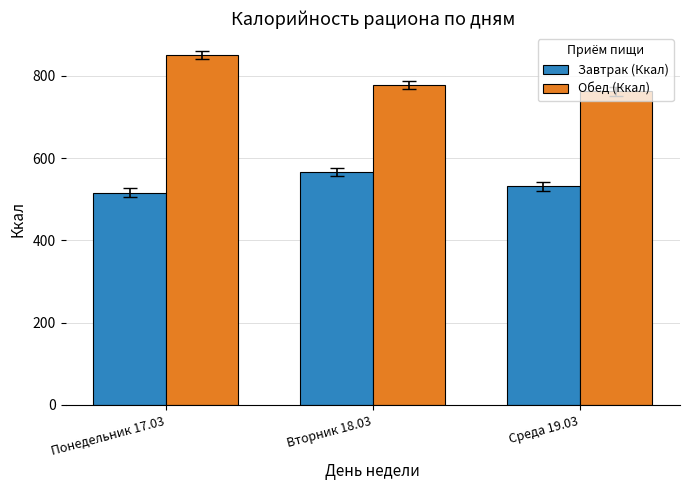

What is the minimum value shown in the chart?

516.5